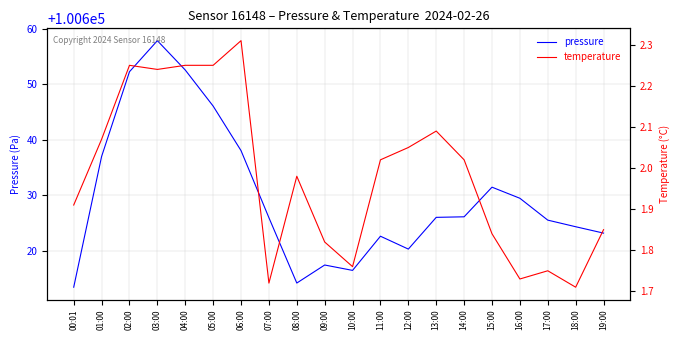

What is the label of the 2nd point from the right?

18:00